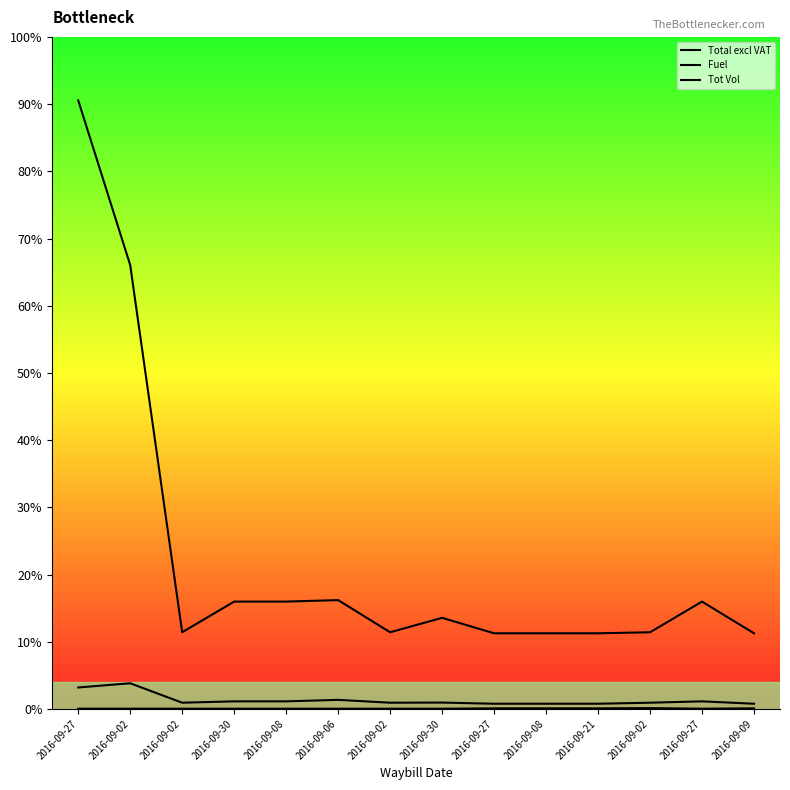

How many interior local valleys does the Fuel series have?

2